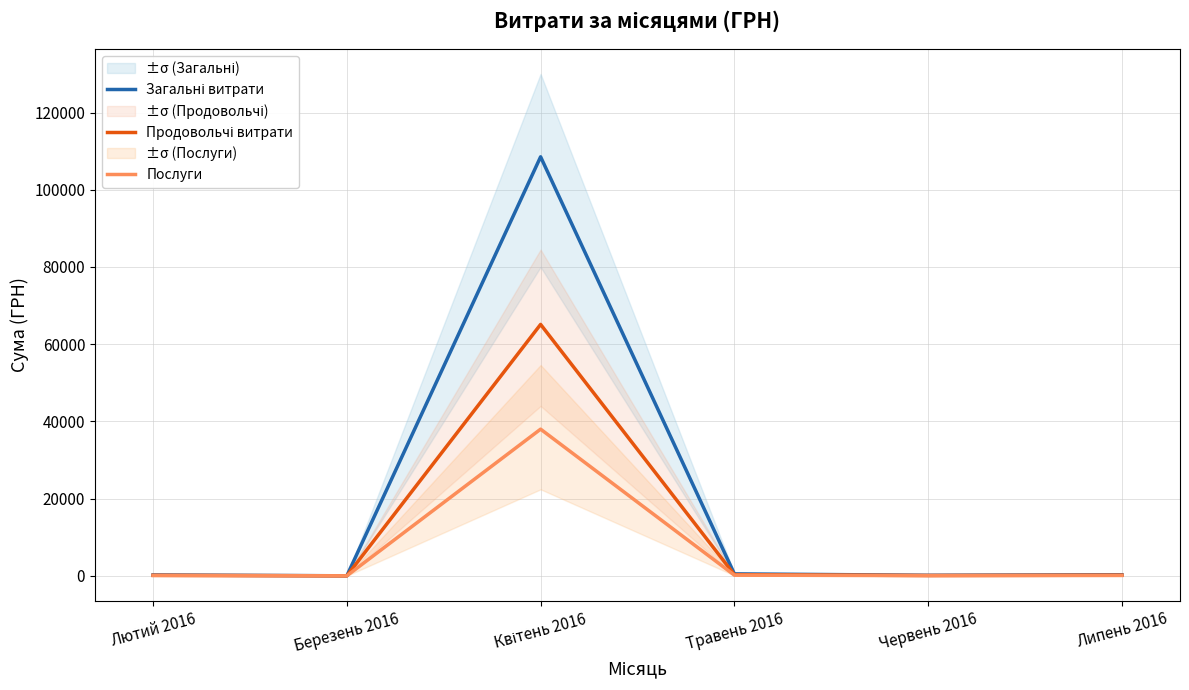

What are all the series names shown in the legend?

Загальні витрати, Продовольчі витрати, Послуги